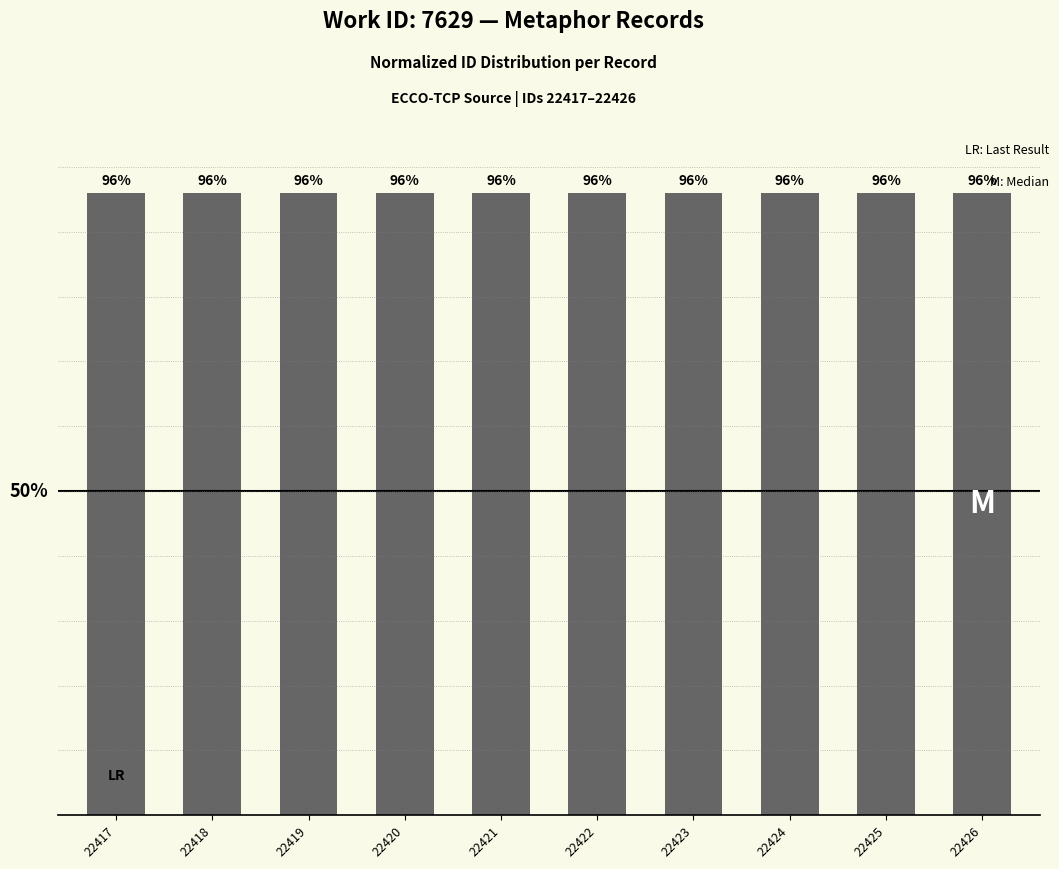

Are the bars horizontal?

No